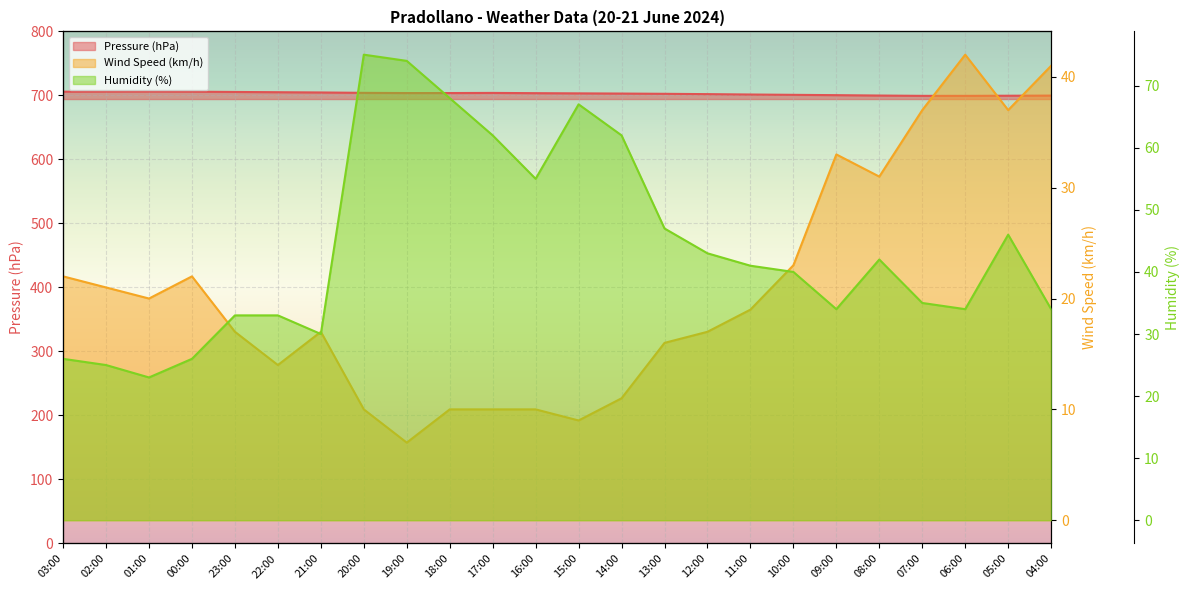

What position from the left is 21:00?

7